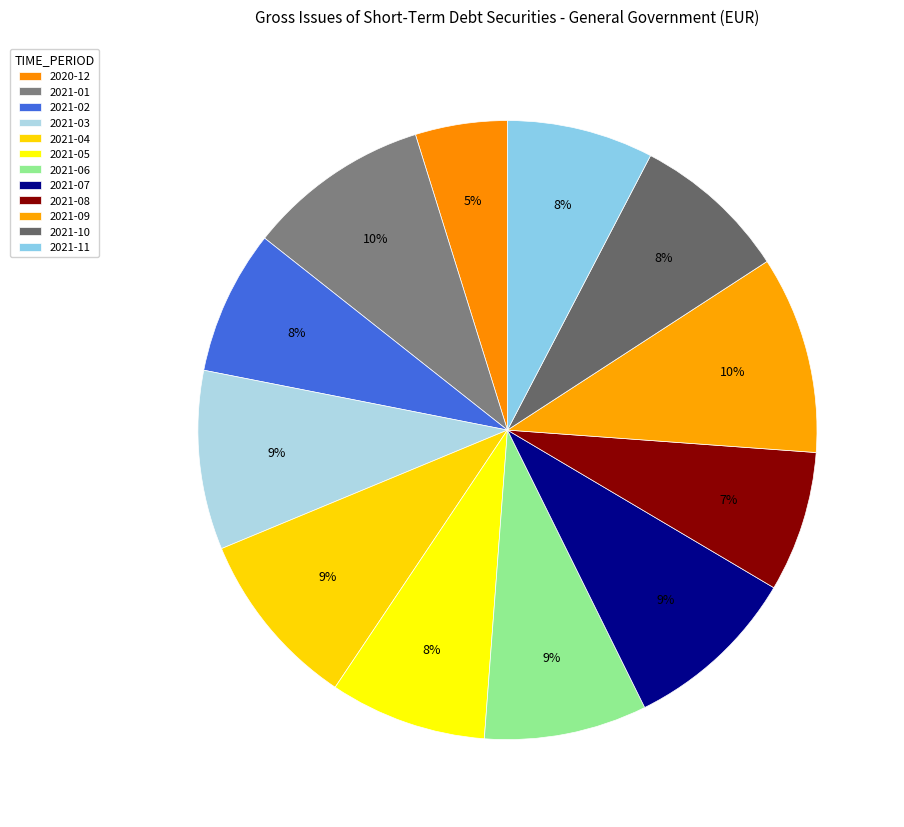

True or false: 2020-12 accounts for 14% of the total.

False